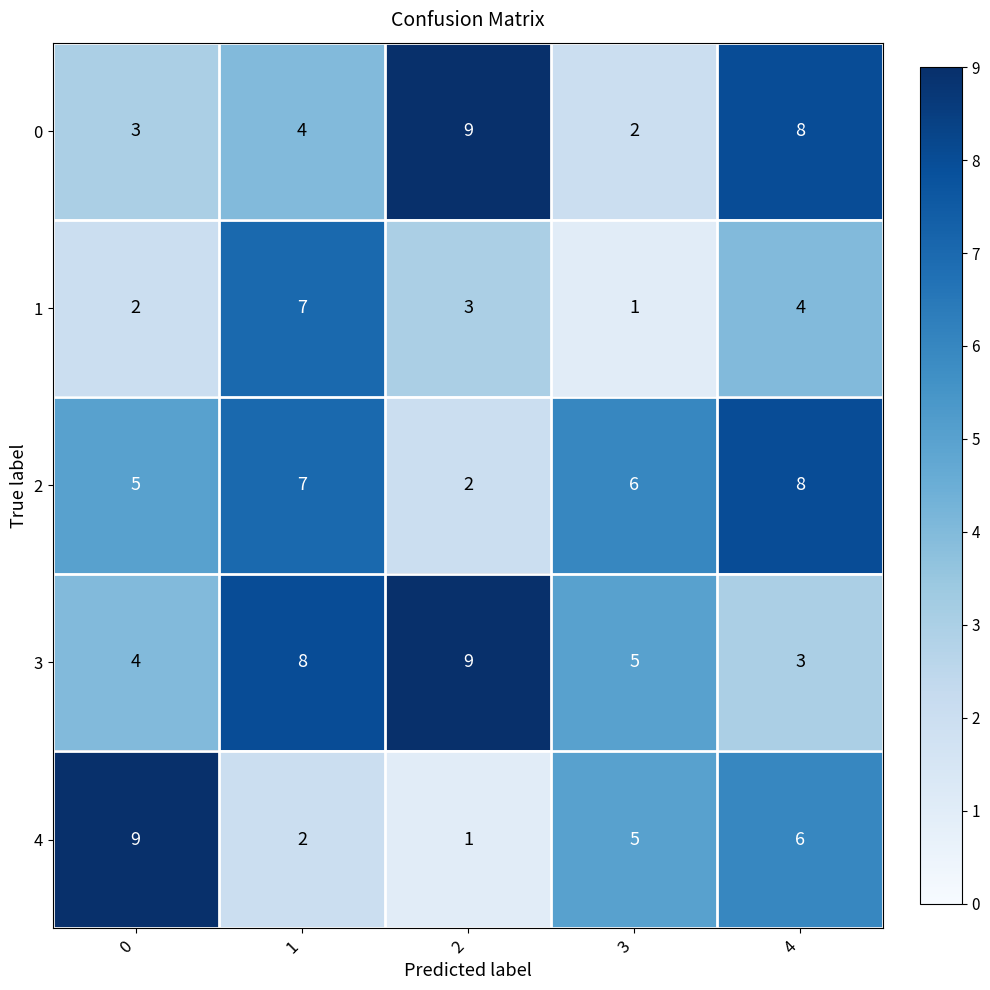

What is the approximate value of 0 at 2?

9